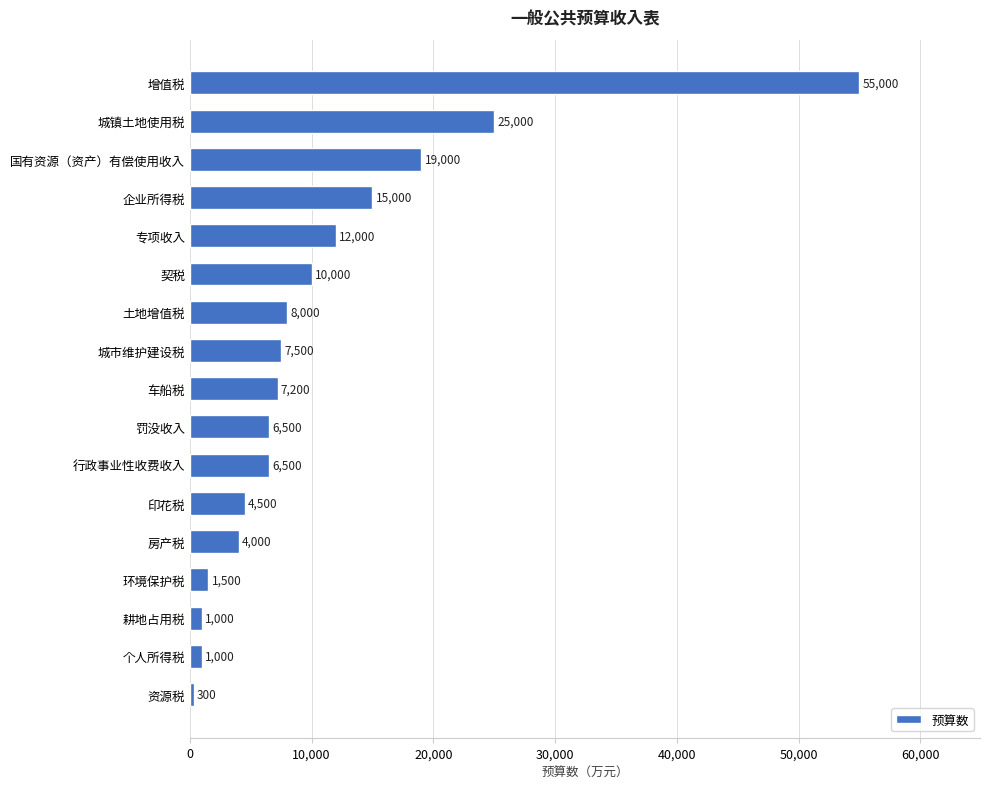

Between 资源税 and 增值税, which is larger?

增值税